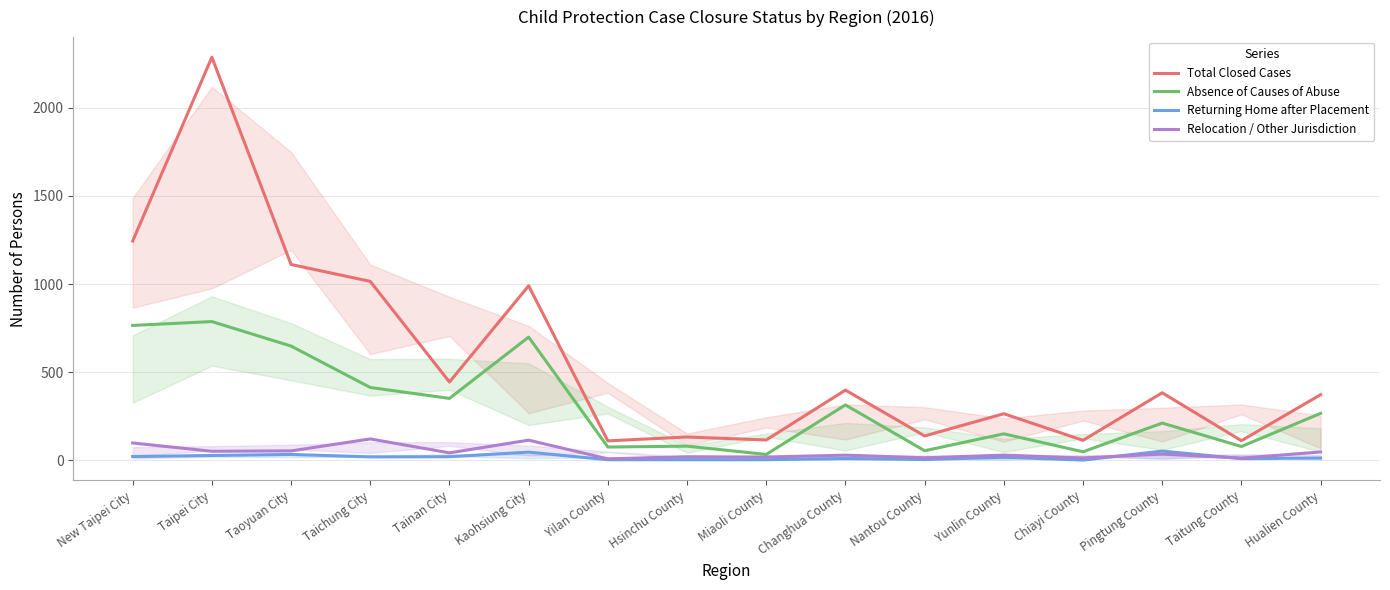

What is the smallest value displayed?

1